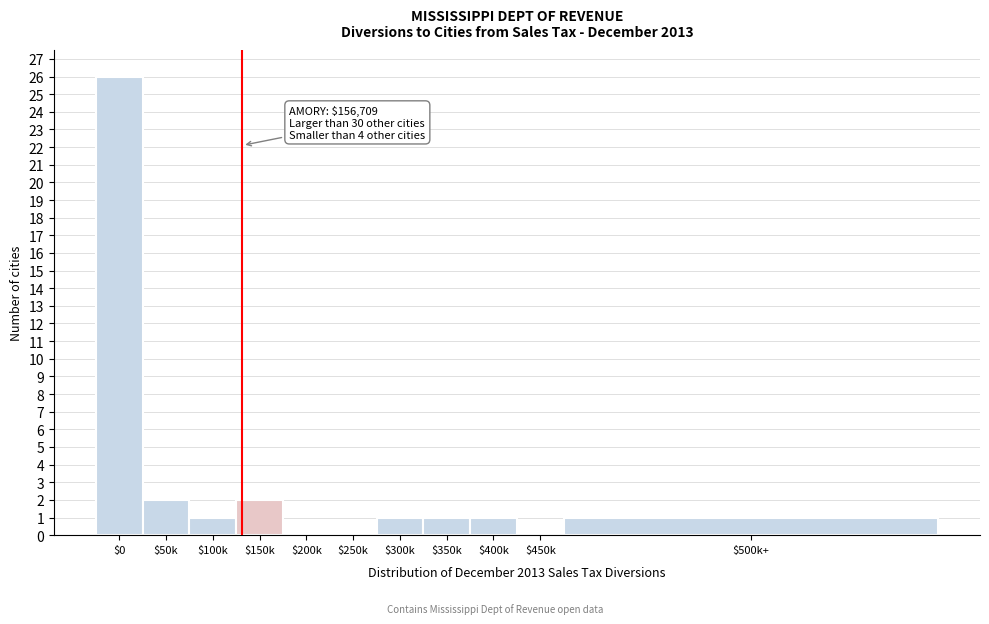

True or false: the data shows 4 at $50k.

False